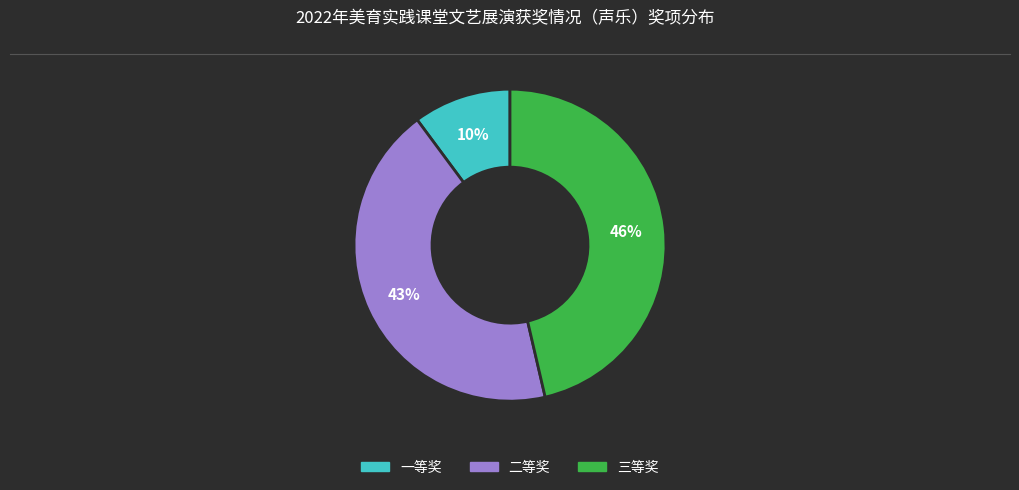

Is there a majority slice in this chart?

No